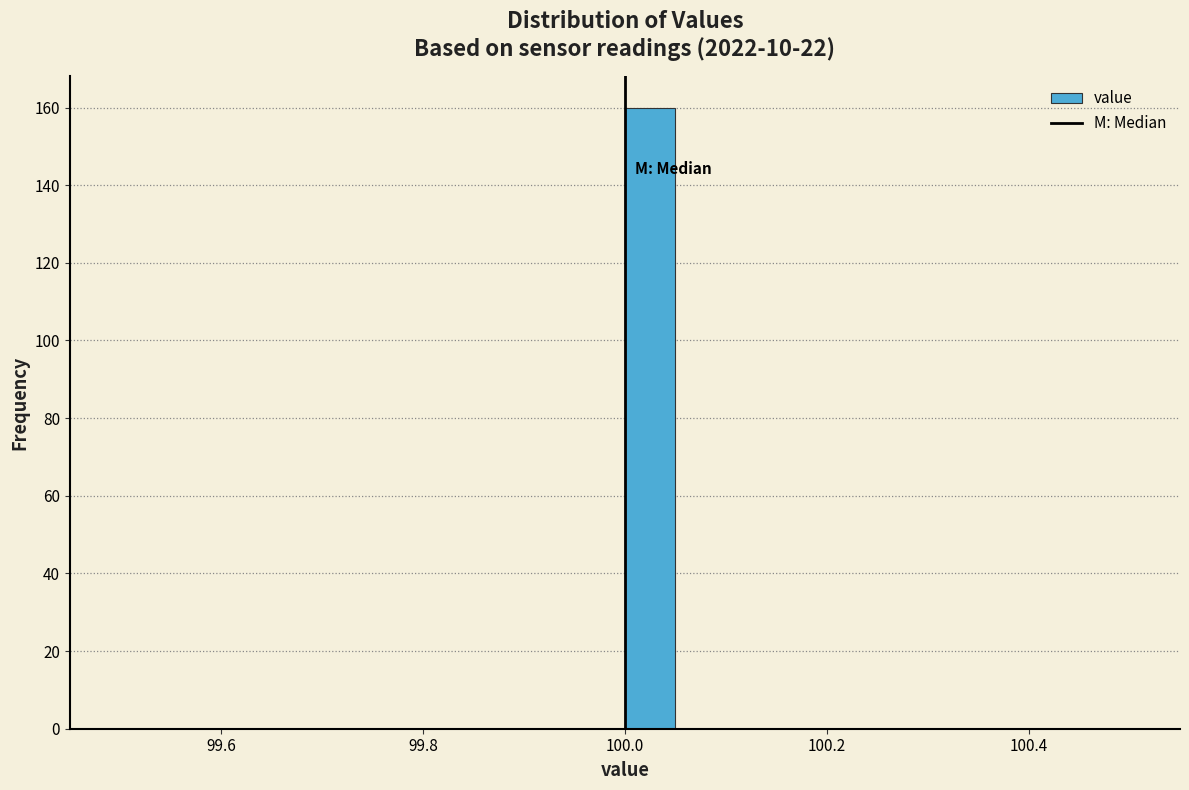

Around what value on the x-axis is the tallest bar? Give the approximate position of its centre, as read against the axis.

100.02